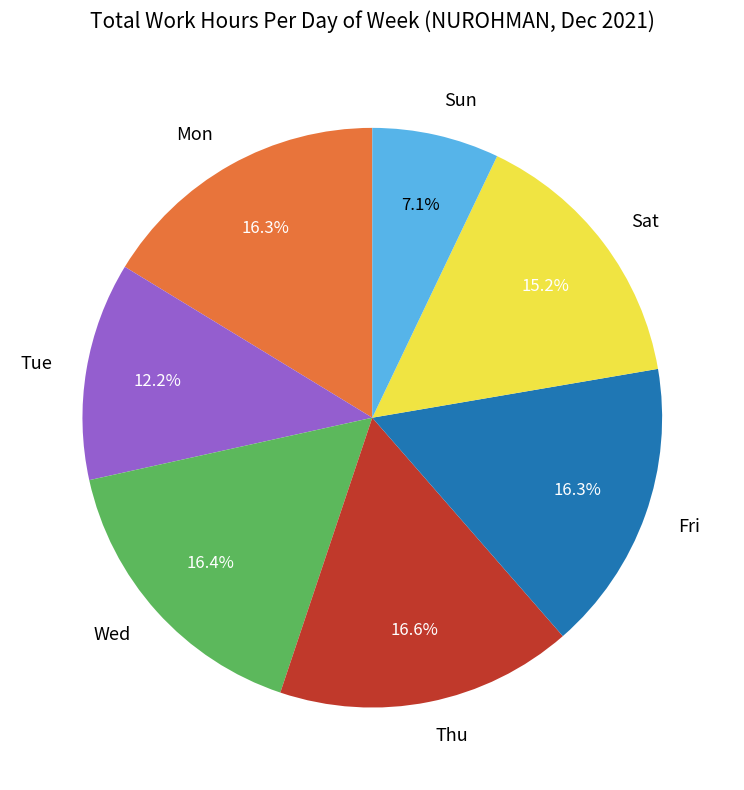

Which slice is the smallest?

Sun